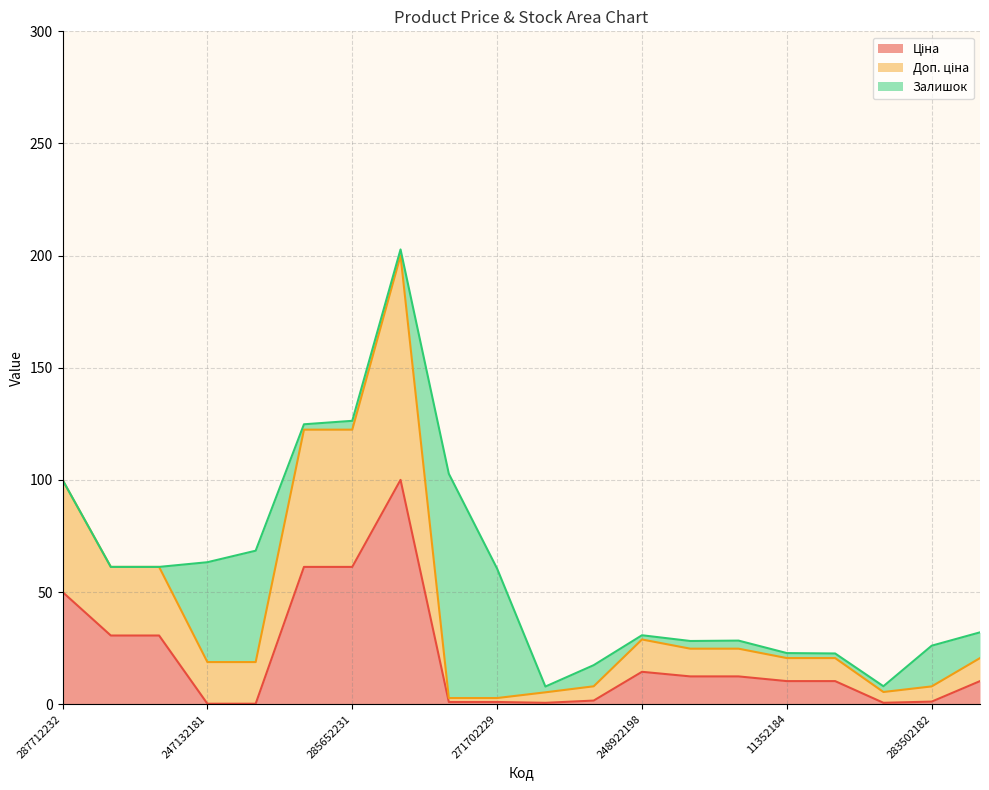

True or false: Ціна and Доп. ціна cross at least once.

False